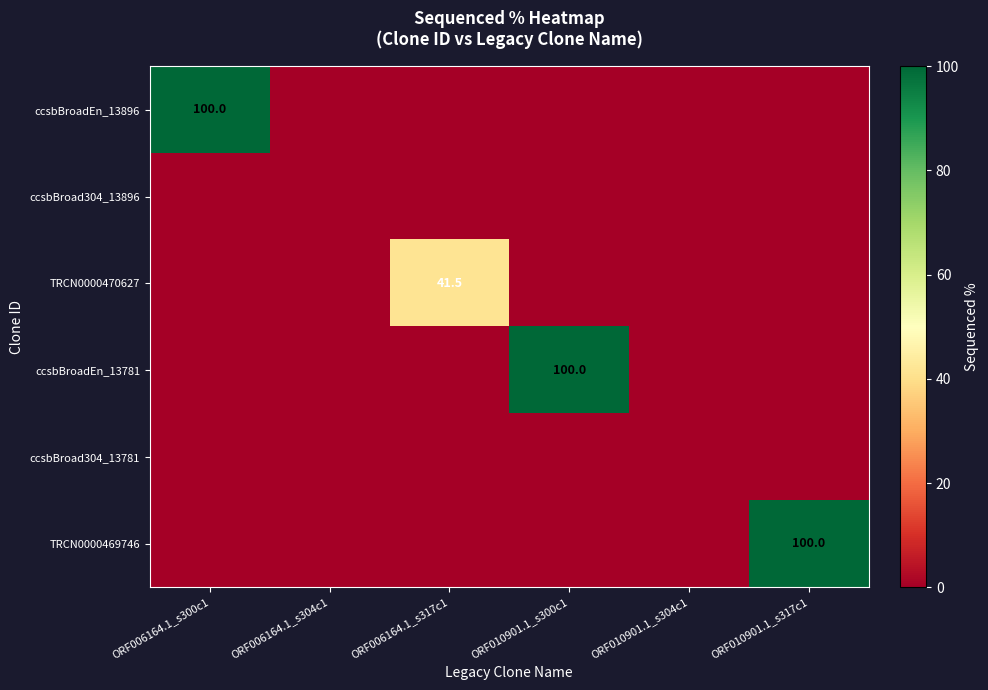

At how many categories does at least one series exceed 90?

3